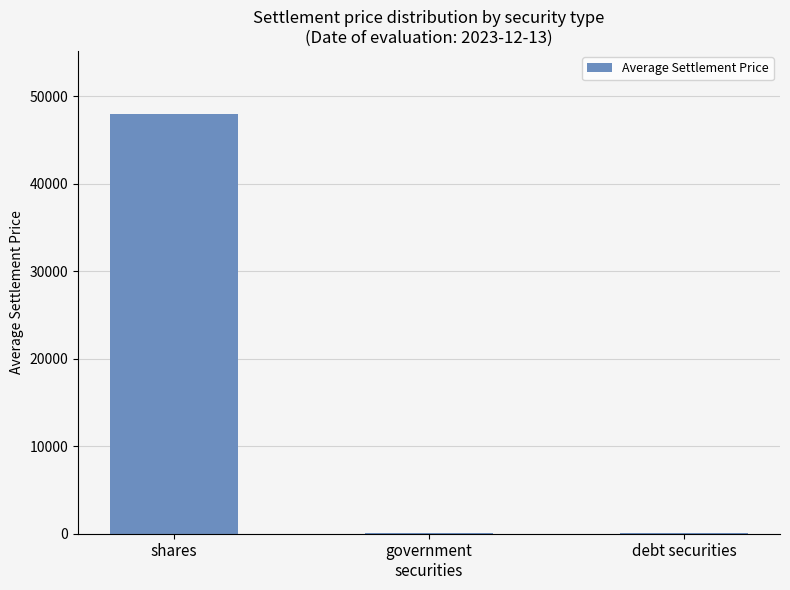

What is the greatest value displayed?

47987.0